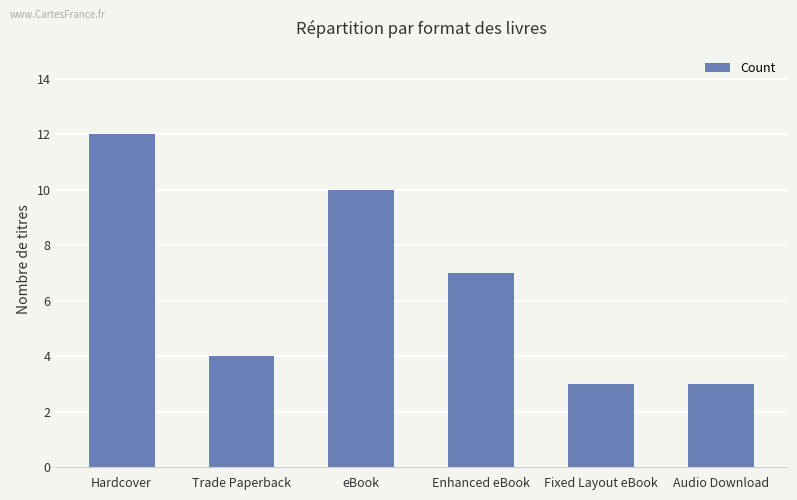

Approximately how many times larger is the value at Hardcover compared to eBook?

1.2